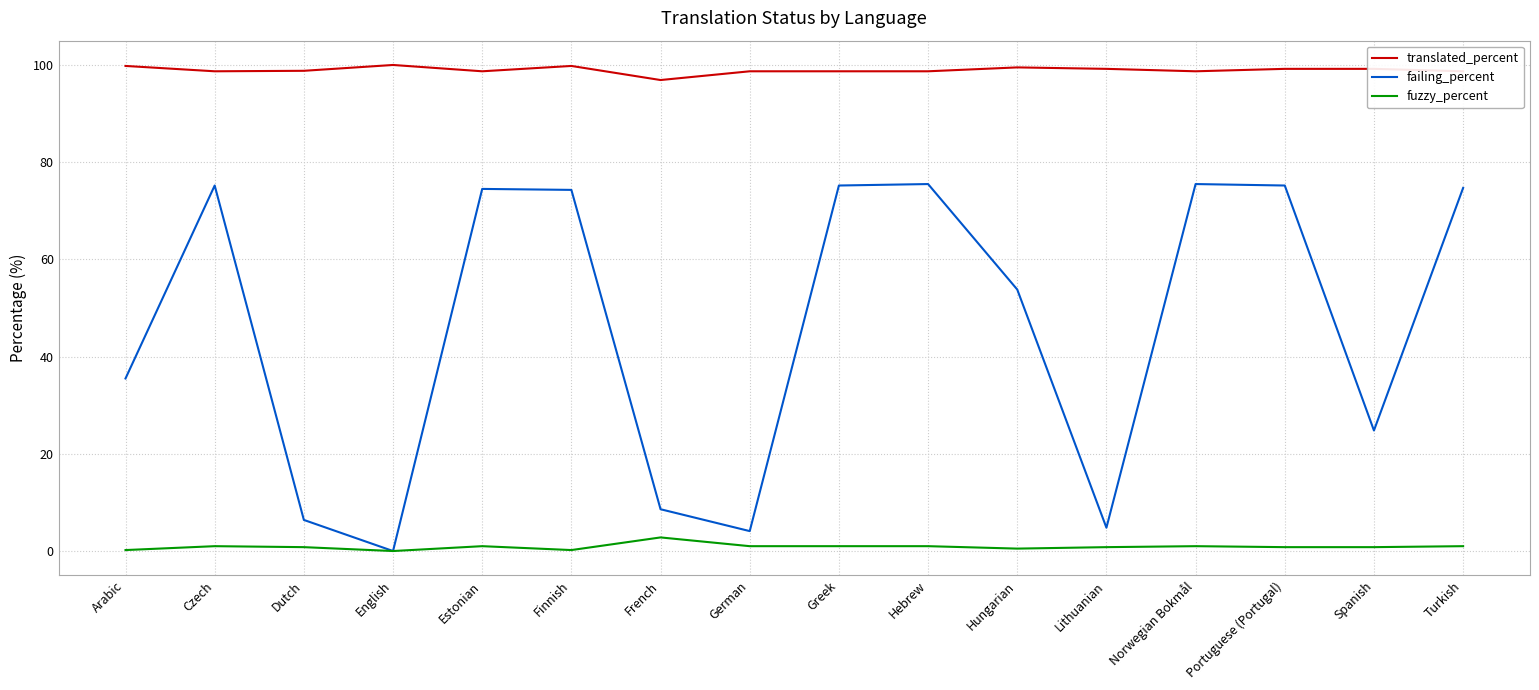

True or false: translated_percent and fuzzy_percent intersect in this chart.

False